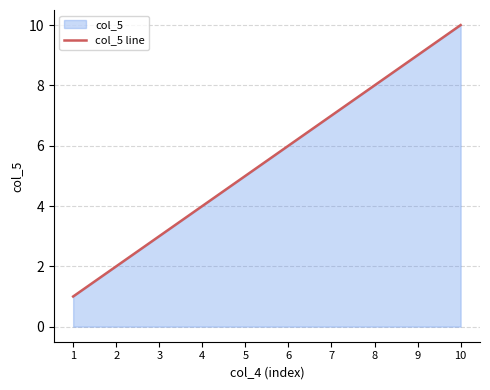

What is the difference between the maximum and minimum values?

9